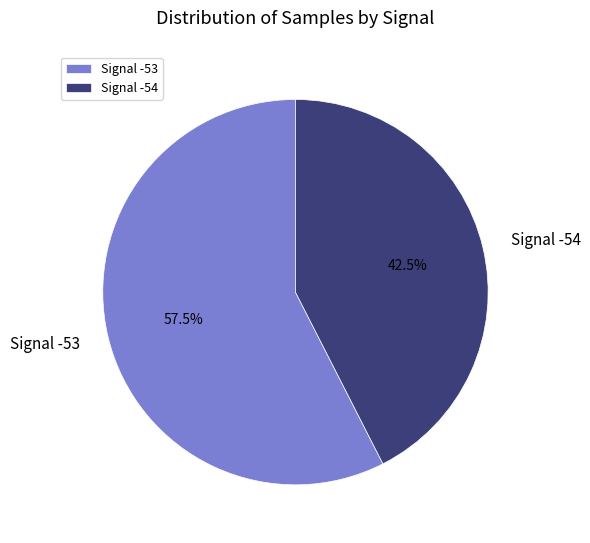

How many slices are in this pie chart?

2